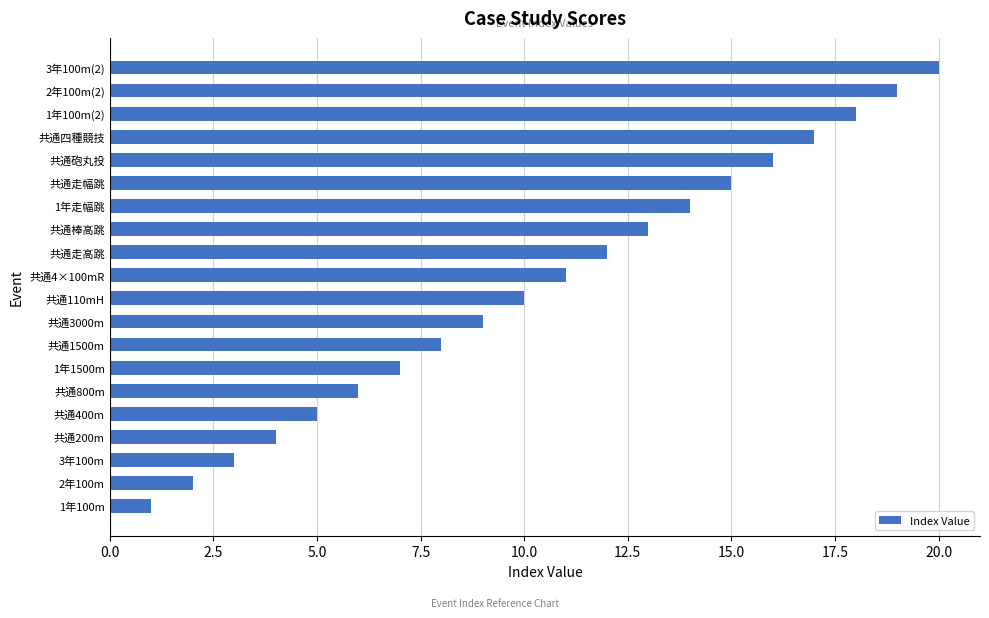

Rank the categories by value from lowest to highest.

1年100m, 2年100m, 3年100m, 共通200m, 共通400m, 共通800m, 1年1500m, 共通1500m, 共通3000m, 共通110mH, 共通4×100mR, 共通走高跳, 共通棒高跳, 1年走幅跳, 共通走幅跳, 共通砲丸投, 共通四種競技, 1年100m(2), 2年100m(2), 3年100m(2)